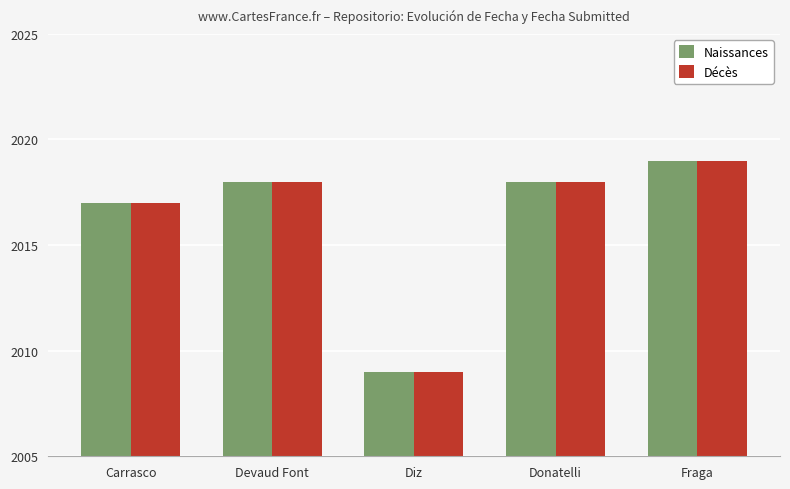

Is the value of Naissances at Fraga greater than the value of Décès at Donatelli?

Yes